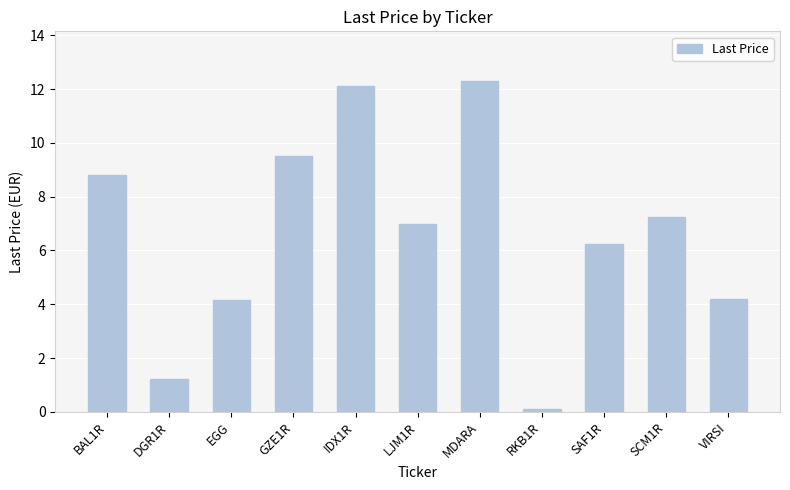

Does the chart contain stacked bars?

No